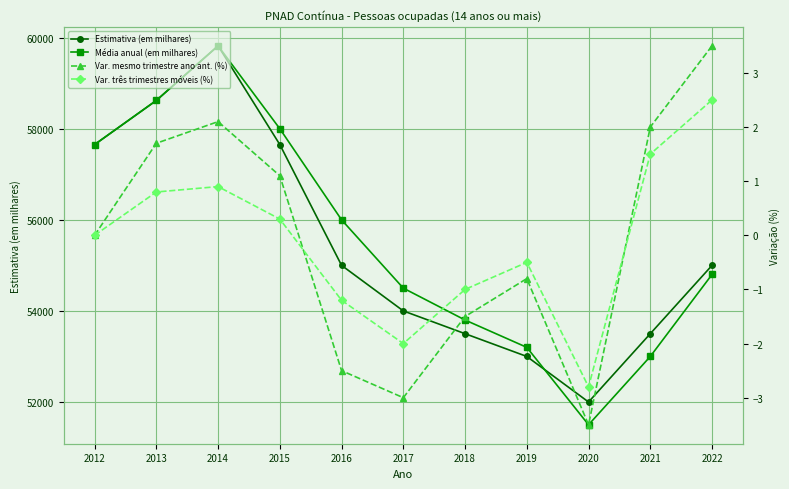

At which category is the sum across all series the highest?

2014